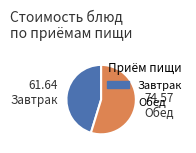

Is there any slice that represents more than half of the pie?

Yes